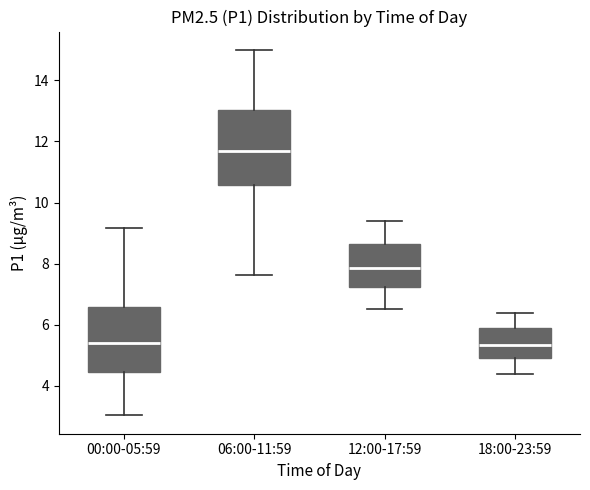

Which box is the tallest, from its lower edge to its upper edge?

06:00-11:59